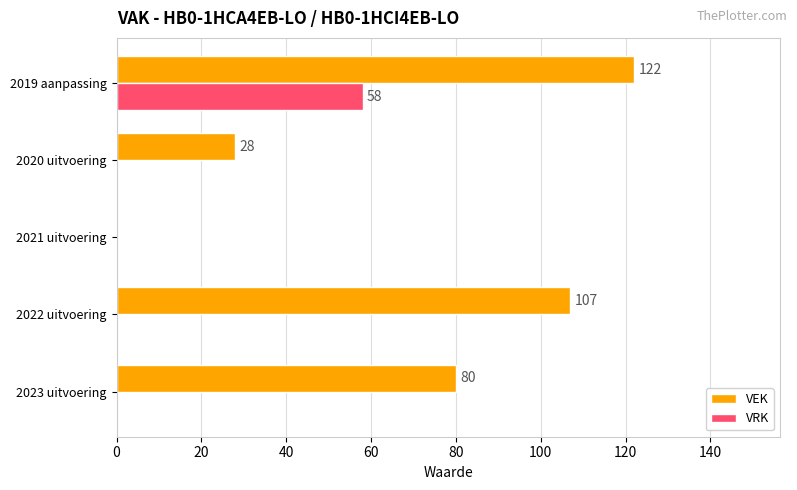

True or false: VEK has a value of 0 at 2021 uitvoering.

True